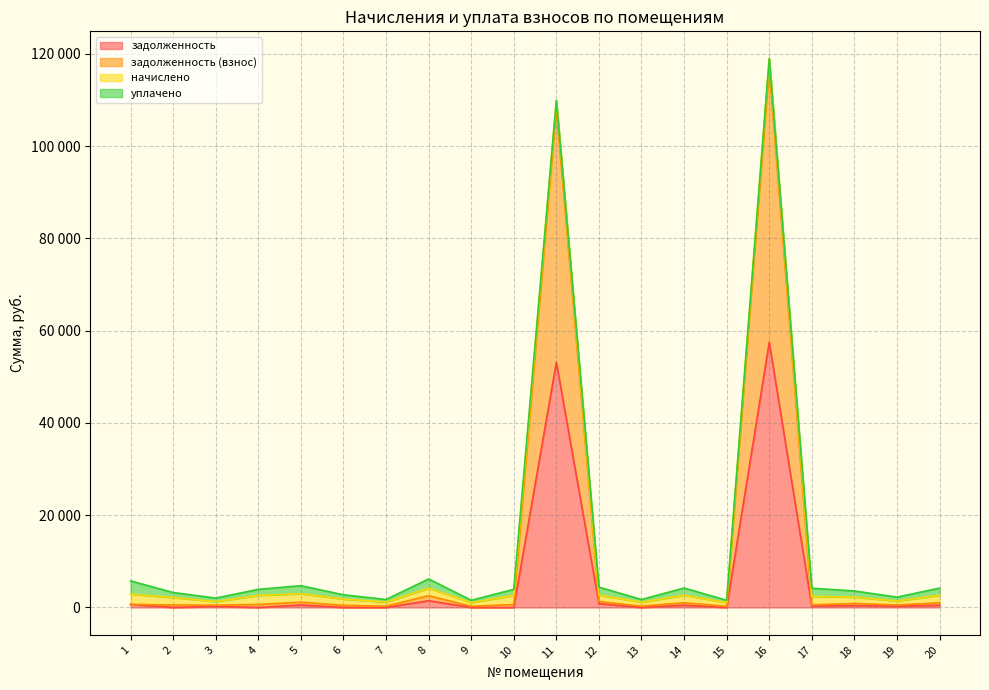

Rank the categories by задолженность value from highest to lowest.

16, 11, 8, 12, 1, 5, 14, 20, 18, 17, 19, 3, 2, 4, 6, 7, 9, 10, 13, 15